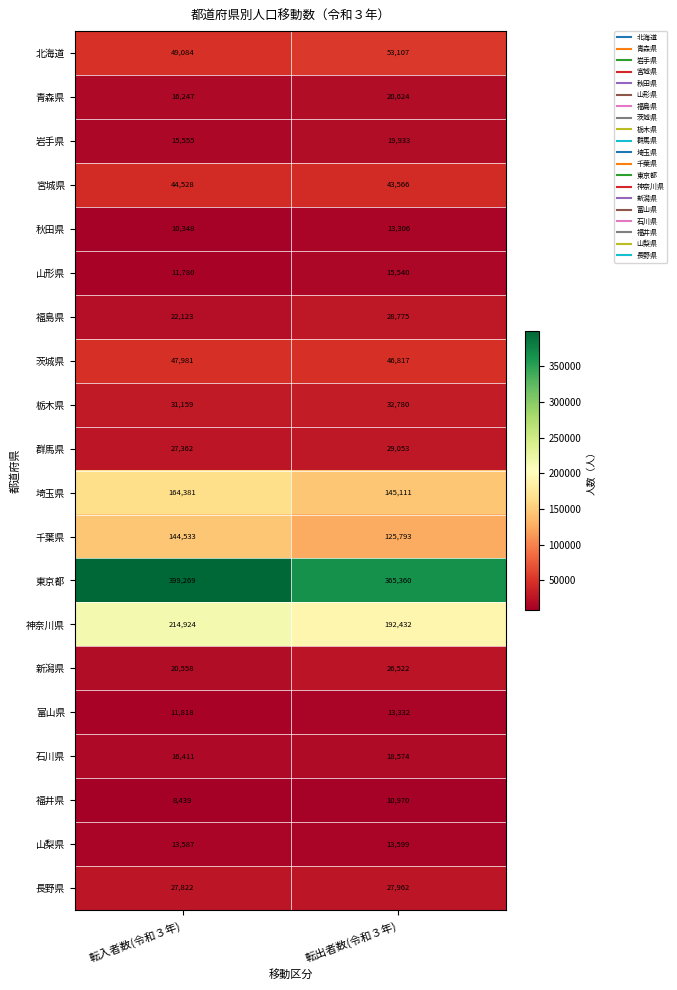

Is it true that 長野県 equals 27962 at 転出者数(令和３年)?

True